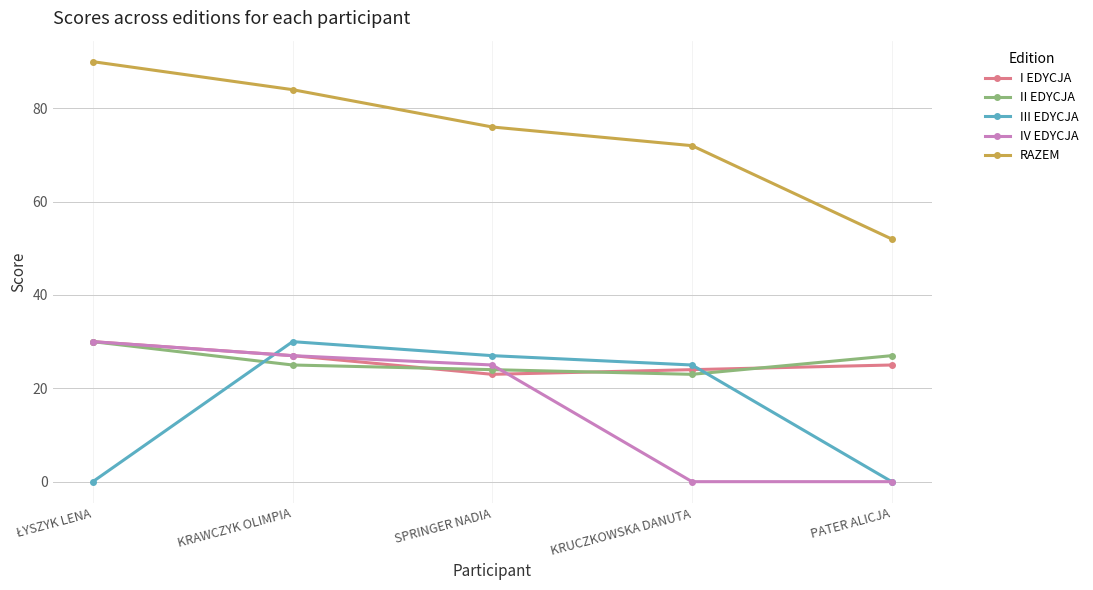

What is the value of the II EDYCJA point at the 1st from the left?

30